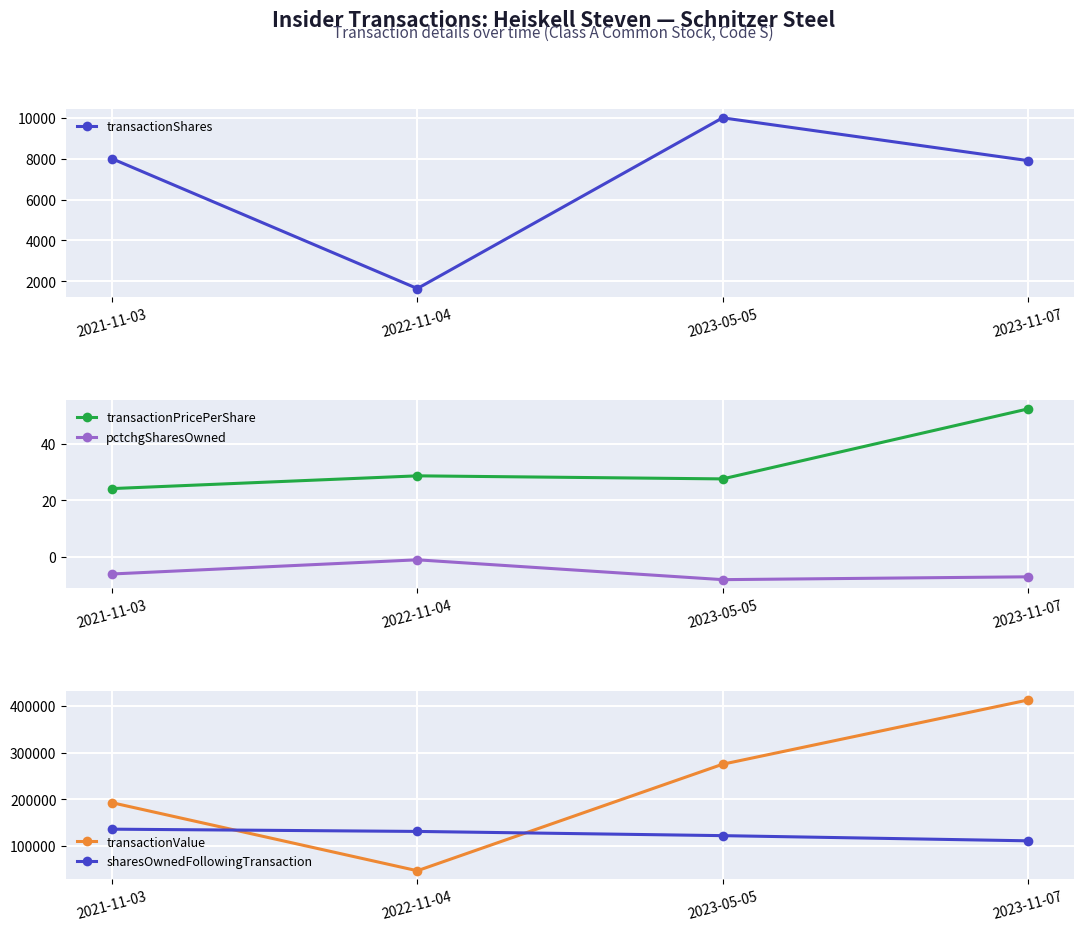

In transactionPricePerShare, how many points are higher than both neighbors (excluding endpoints)?

1